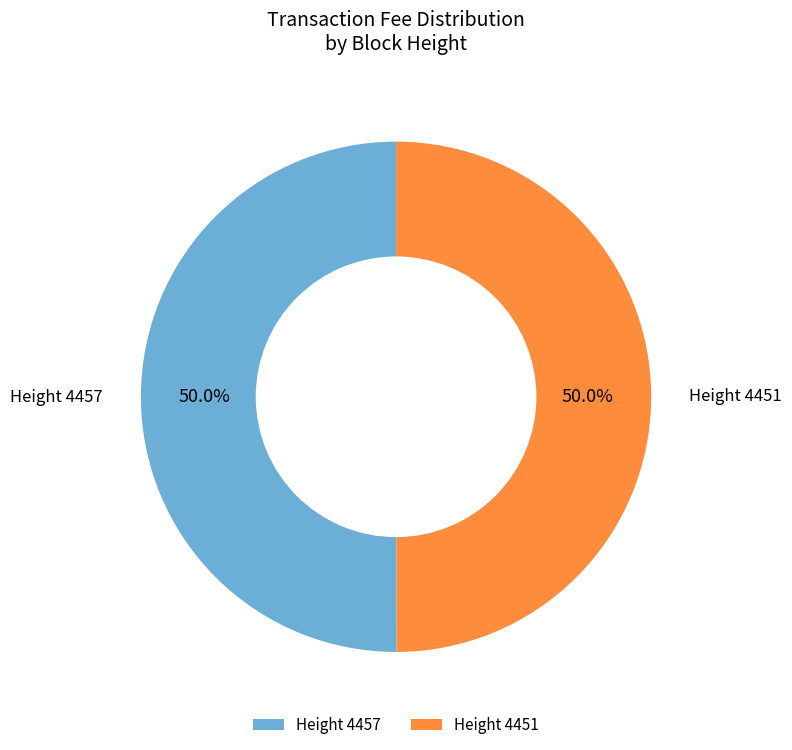

How many segments does this pie chart have?

2